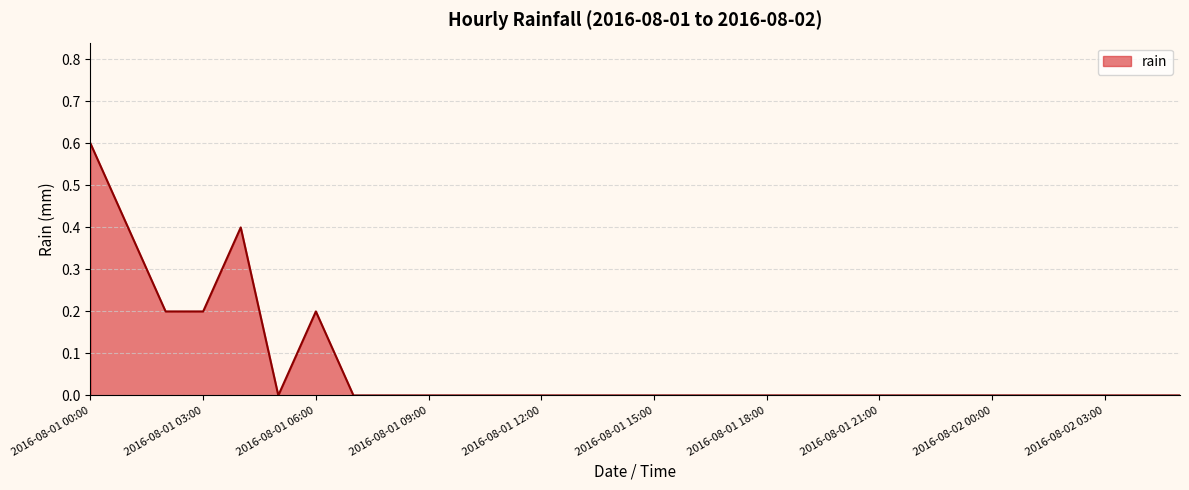

Count the values in the range 0 to 1.

30